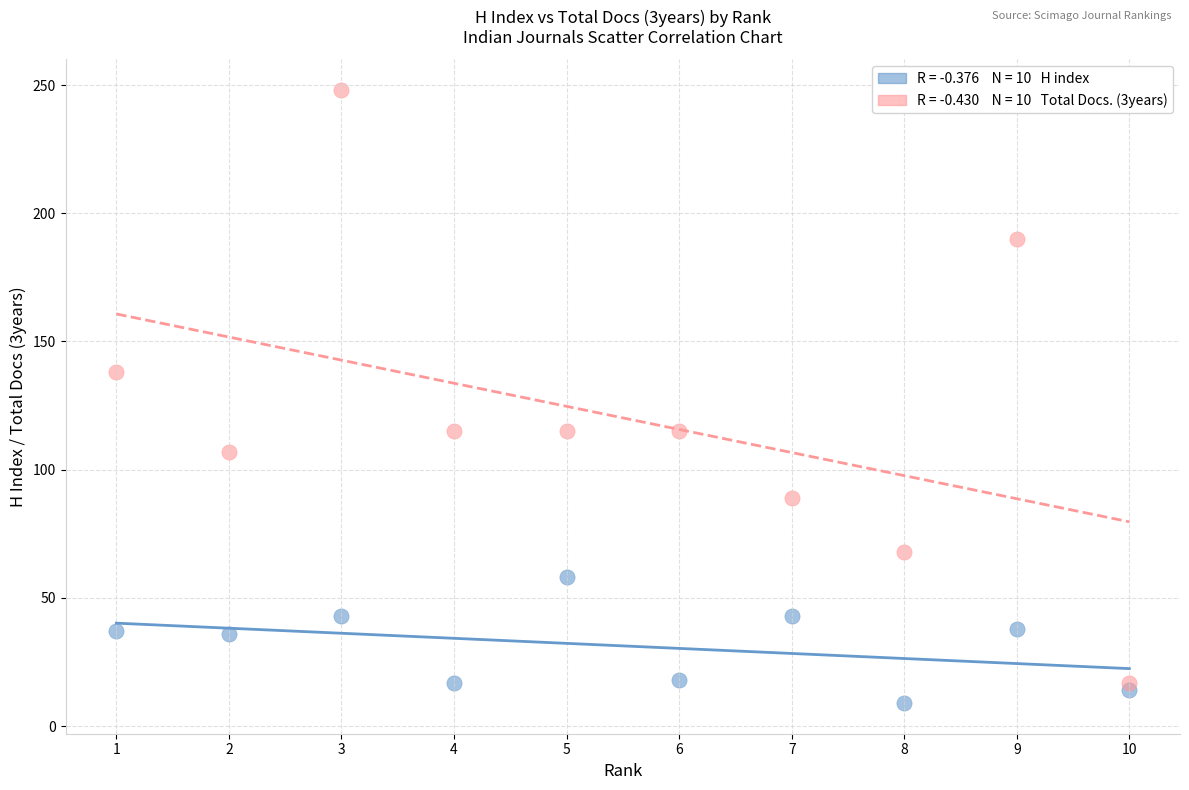

Across all series, what Y value is closest to 128?

138